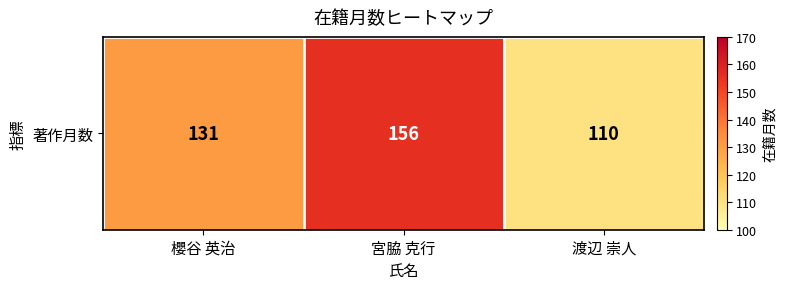

Rank the categories by value from lowest to highest.

渡辺 崇人, 櫻谷 英治, 宮脇 克行